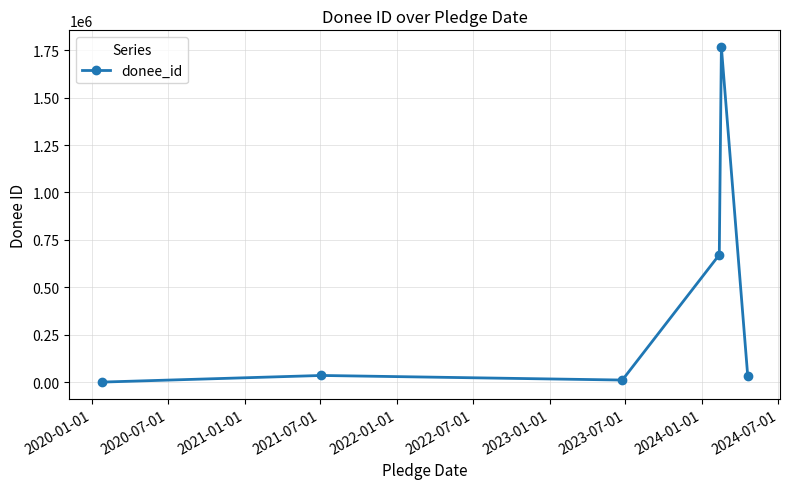

True or false: the data has more than 0 interior local peaks.

True